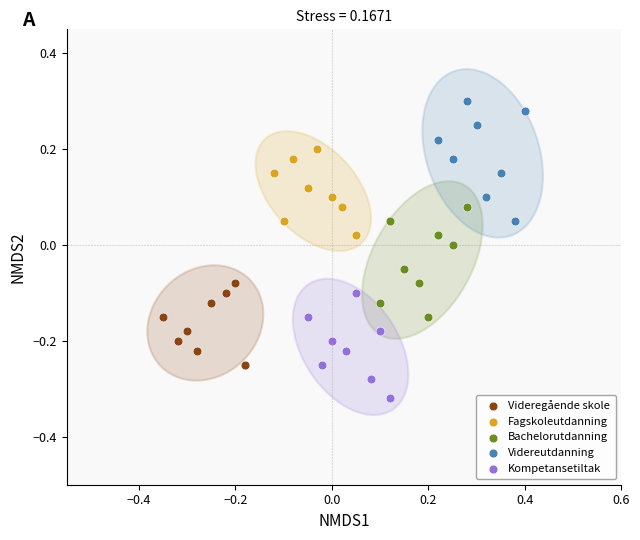

Which series contains the lowest Y value?

Kompetansetiltak